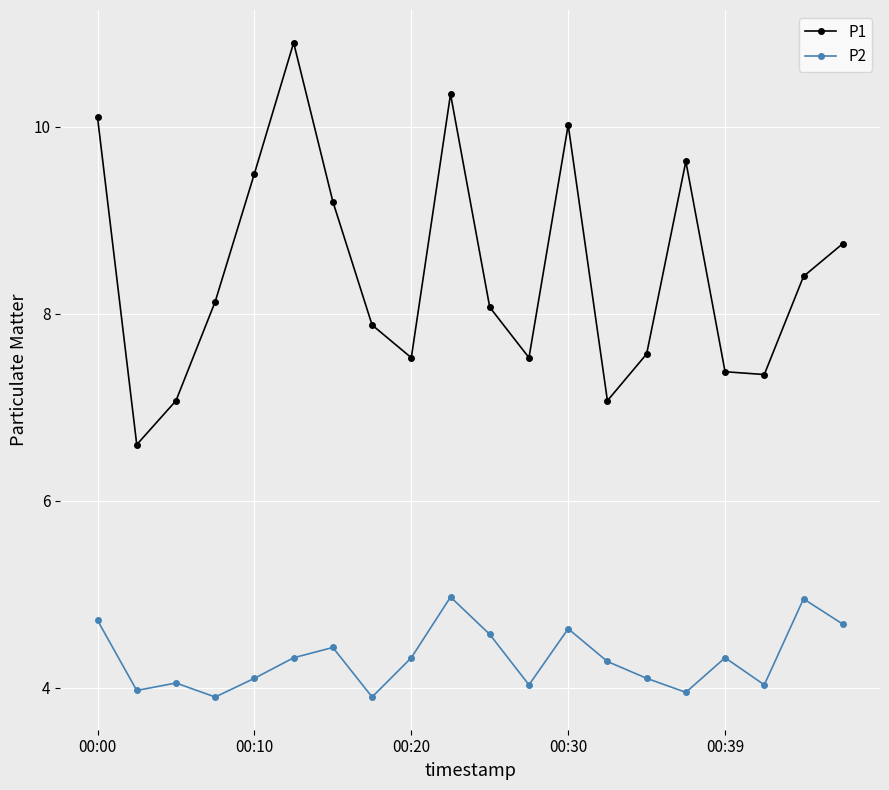

True or false: P2 has more than 0 points higher than both neighbors.

True